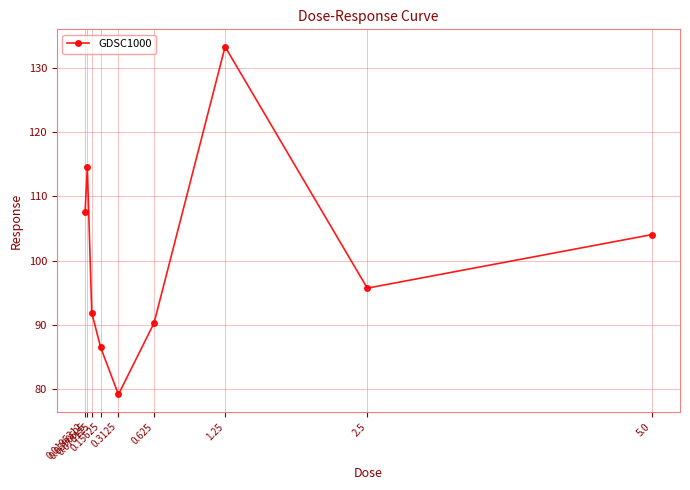

Reading right to left, list all the values displayed in this chart.

104.0	95.7	133.3	90.3	79.1	86.5	91.9	114.5	107.6